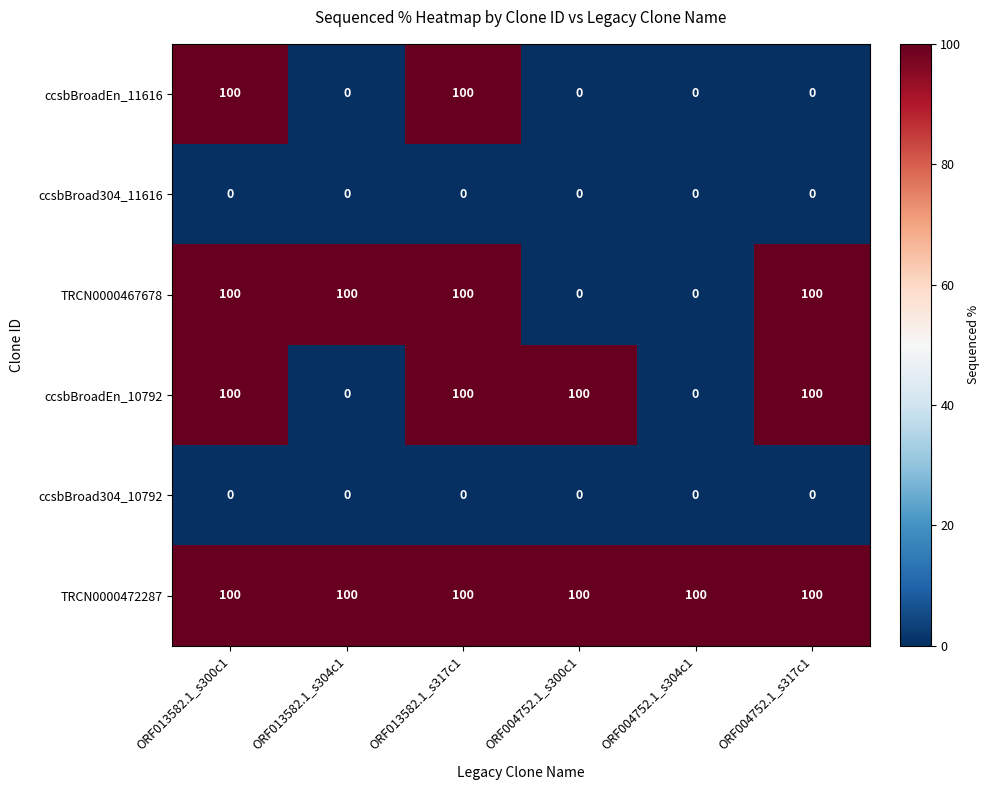

What is the maximum value for ccsbBroadEn_10792?

100